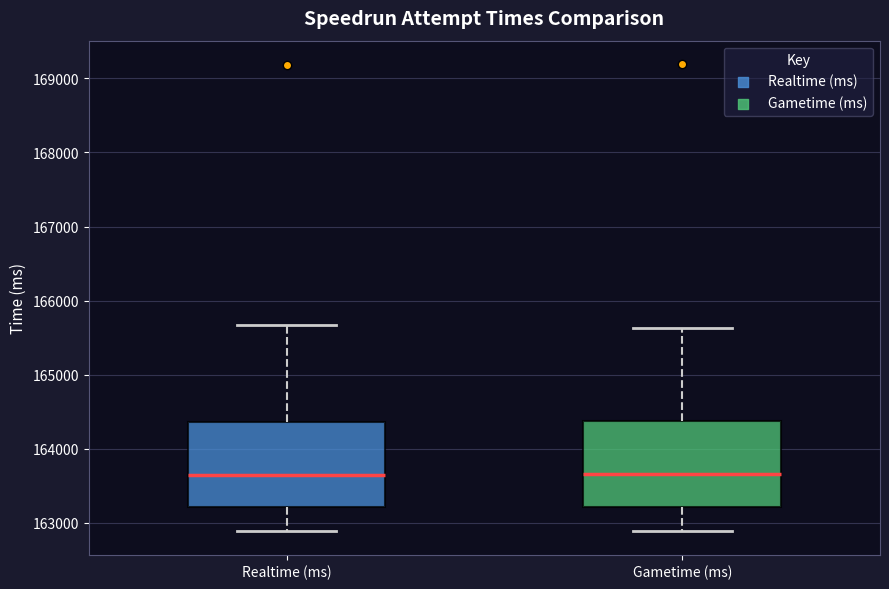

Reading left to right, read every box against the y-axis: the position of its median line, the range the box covers, and the ends of its whiskers. The values are not printed on the chart, so give them approximately, as read against the axis.

Realtime (ms): median 163600, box 163200 to 164400, whiskers 162900 to 165700
Gametime (ms): median 163700, box 163200 to 164400, whiskers 162900 to 165600